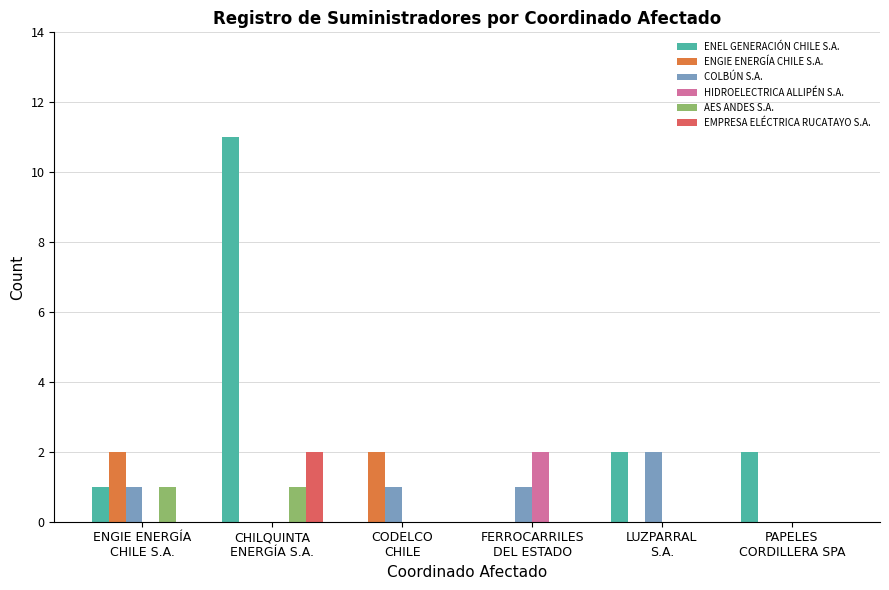

What are all the series names shown in the legend?

ENEL GENERACIÓN CHILE S.A., ENGIE ENERGÍA CHILE S.A., COLBÚN S.A., HIDROELECTRICA ALLIPÉN S.A., AES ANDES S.A., EMPRESA ELÉCTRICA RUCATAYO S.A.